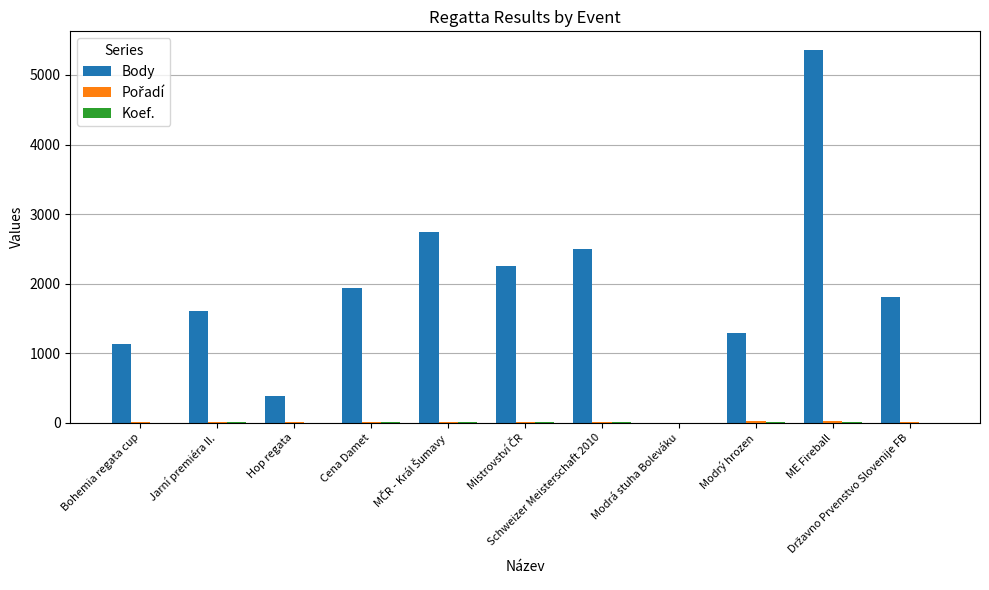

What is the sum of all Body values?

21014